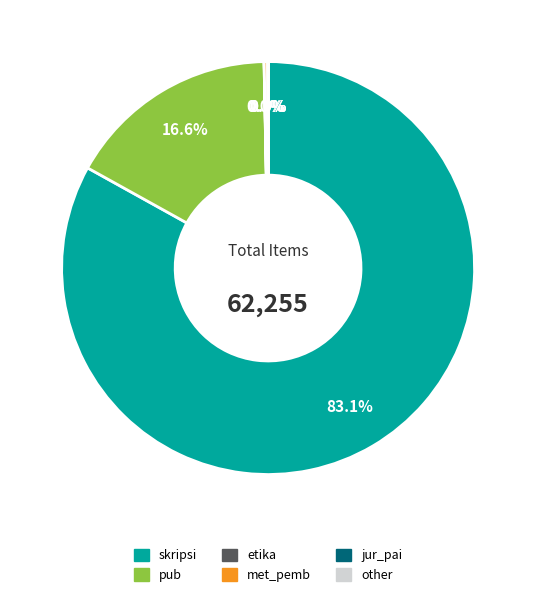

Does skripsi represent more than half of the total?

Yes